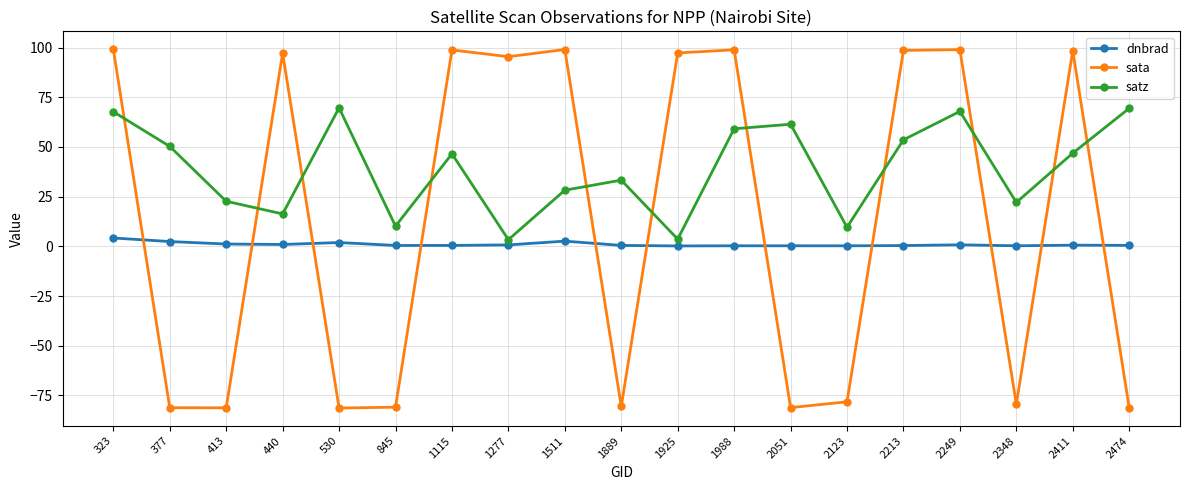

What is the value of the sata point at the 1st from the left?

99.2